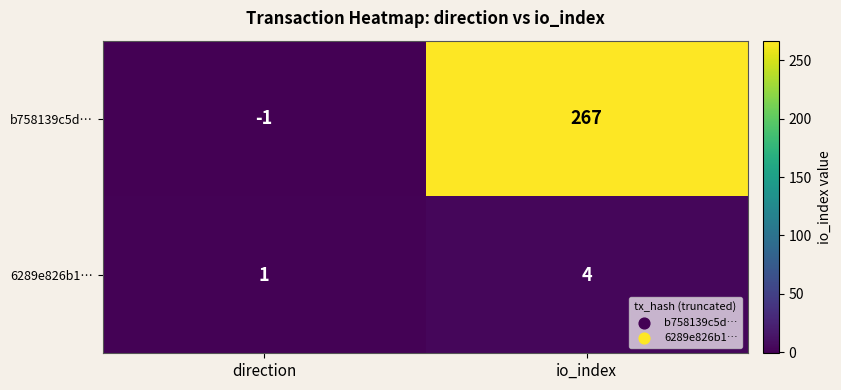

Rank the categories by 6289e826b1… value from lowest to highest.

direction, io_index